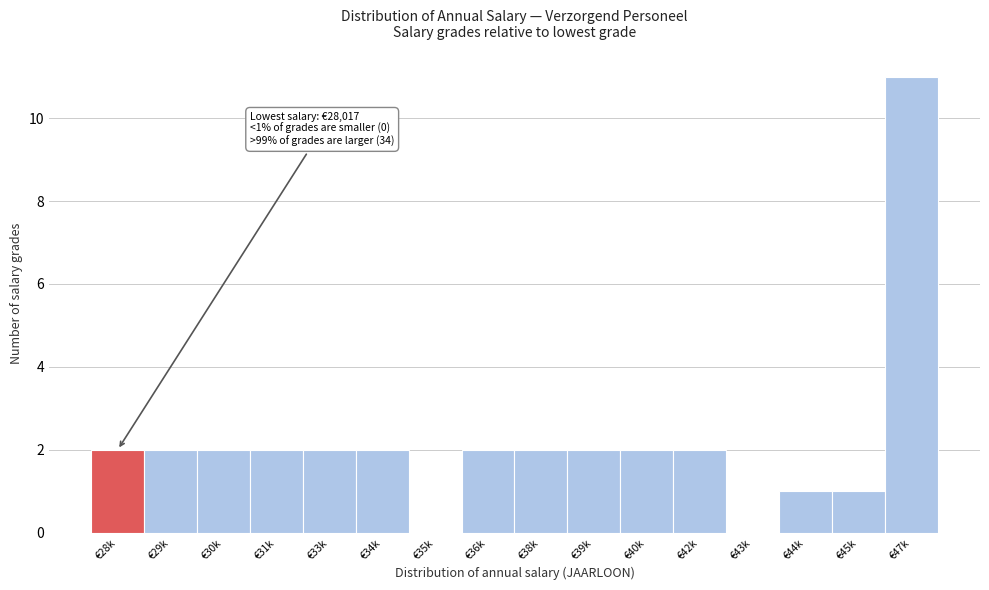

Reading left to right, transcribe all the data shown in this chart.

€28k=2	€29k=2	€30k=2	€31k=2	€33k=2	€34k=2	€35k=0	€36k=2	€38k=2	€39k=2	€40k=2	€42k=2	€43k=0	€44k=1	€45k=1	€47k=11